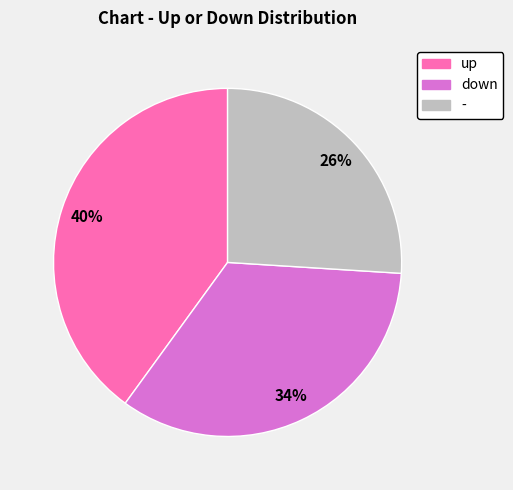

How many segments does this pie chart have?

3